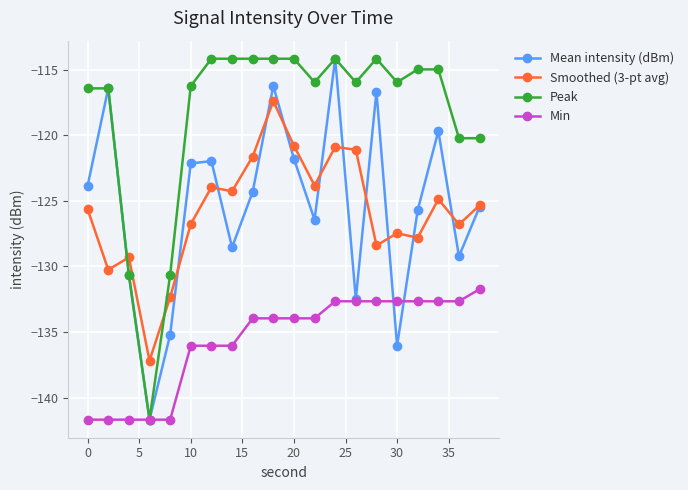

What is the minimum value shown in the chart?

-141.7